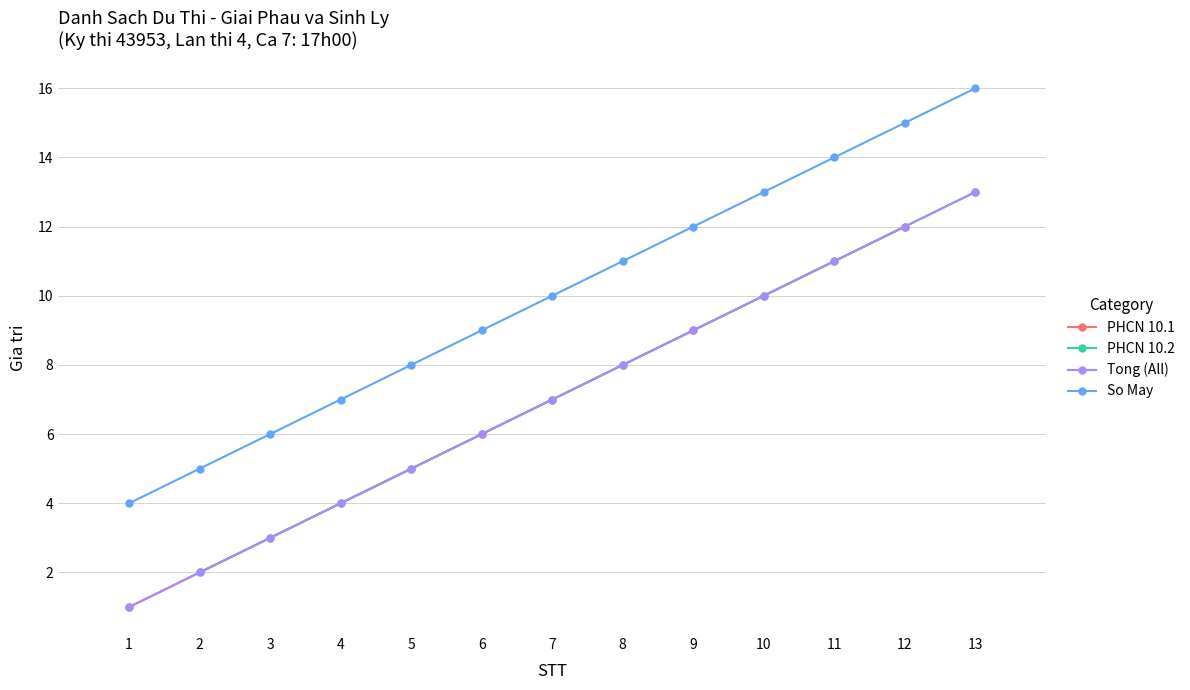

The chart shows a value of 5 at 11. True or false?

False